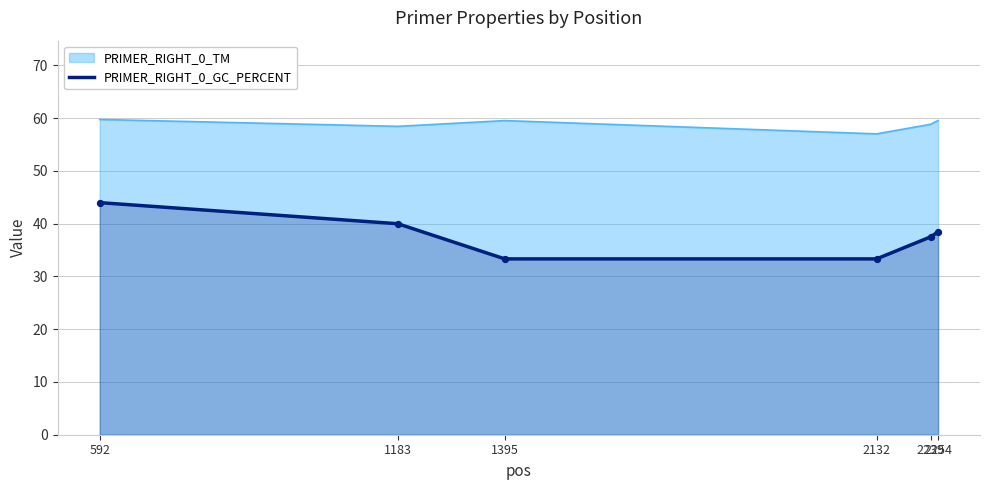

What is the ratio of the value at 1183 to the value at 2254?

1.0